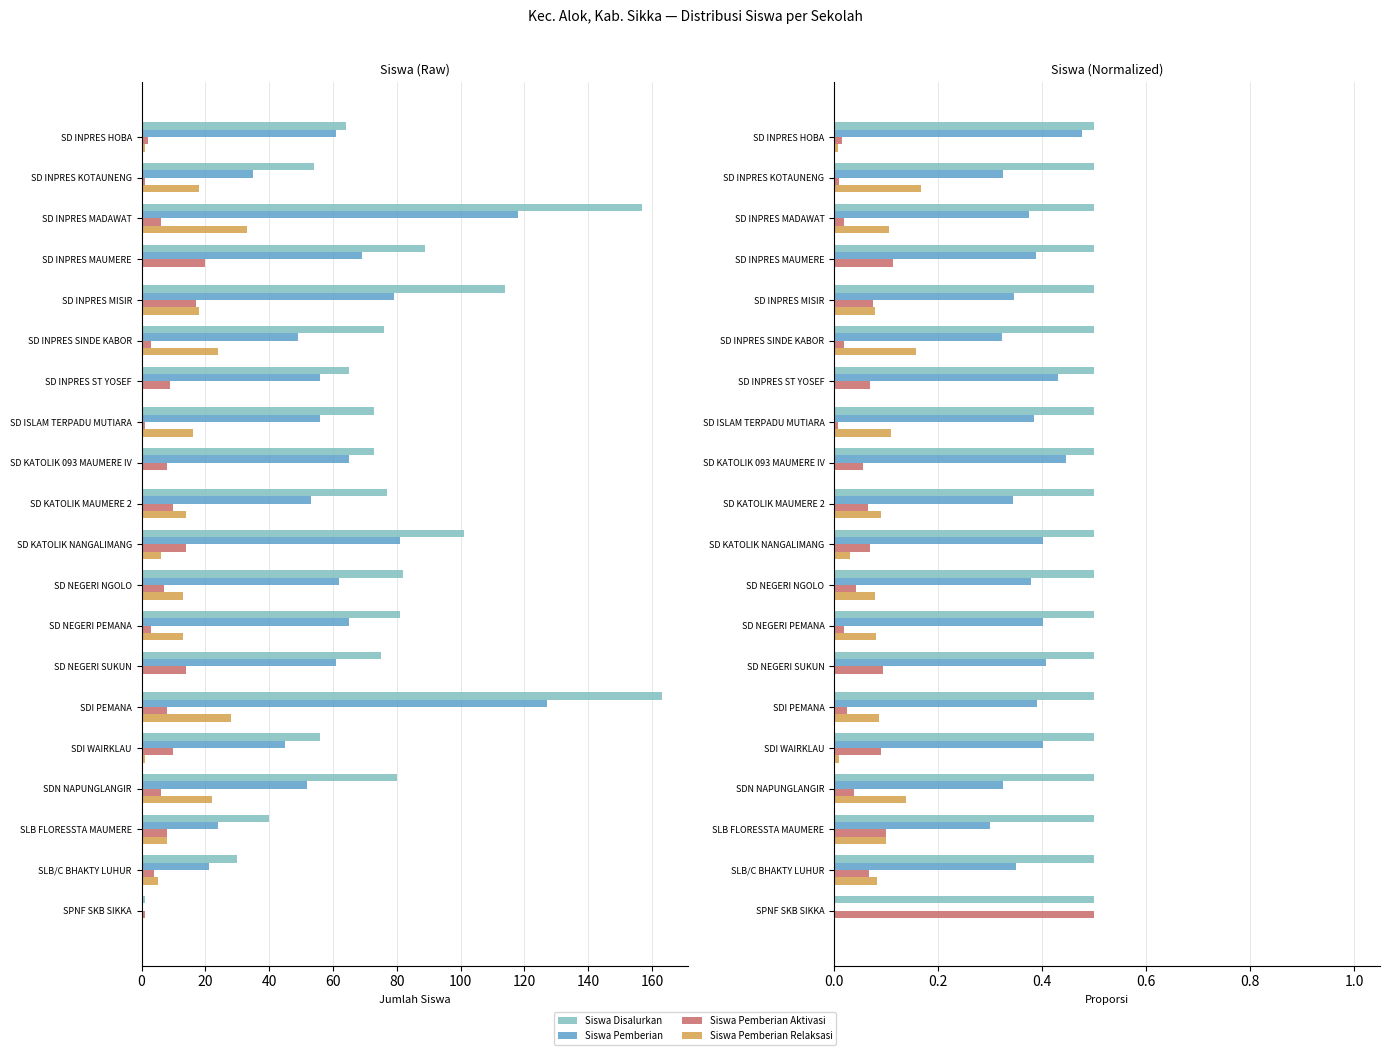

What is the sum of all Siswa Pemberian Relaksasi values?

1.3